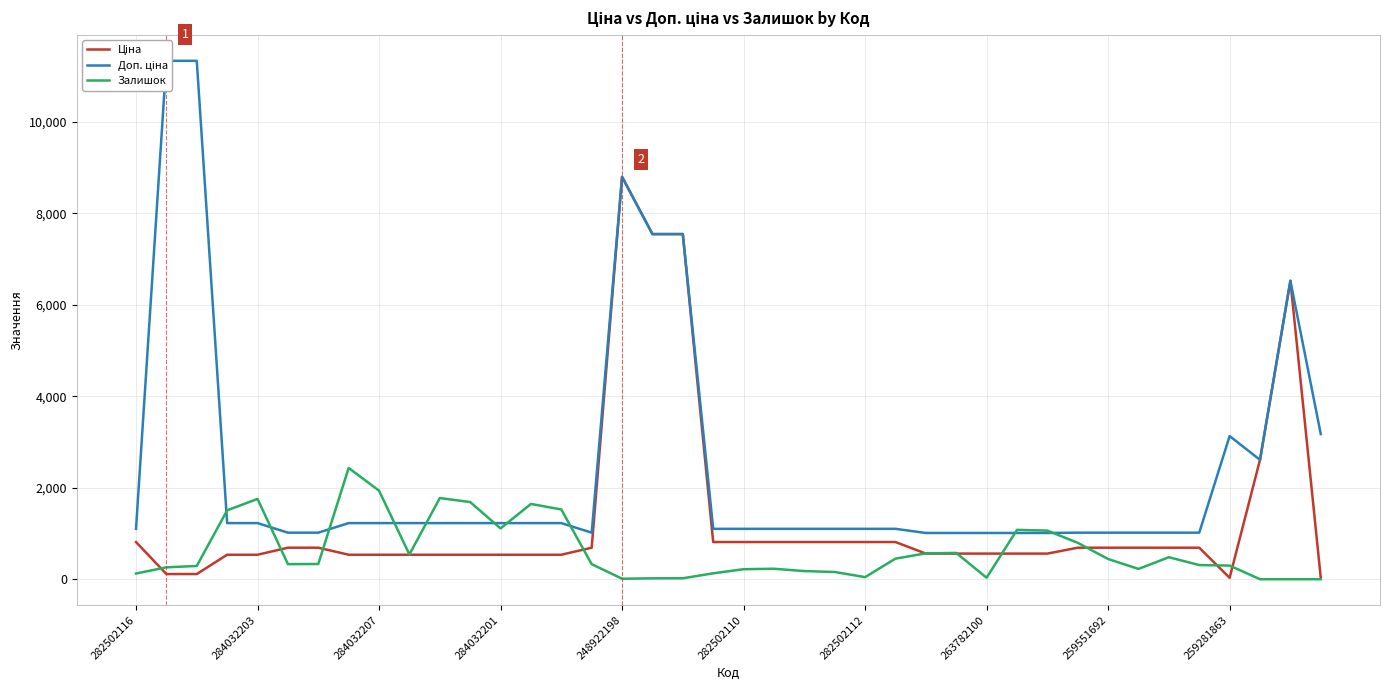

Count the number of categories in the chart.

40